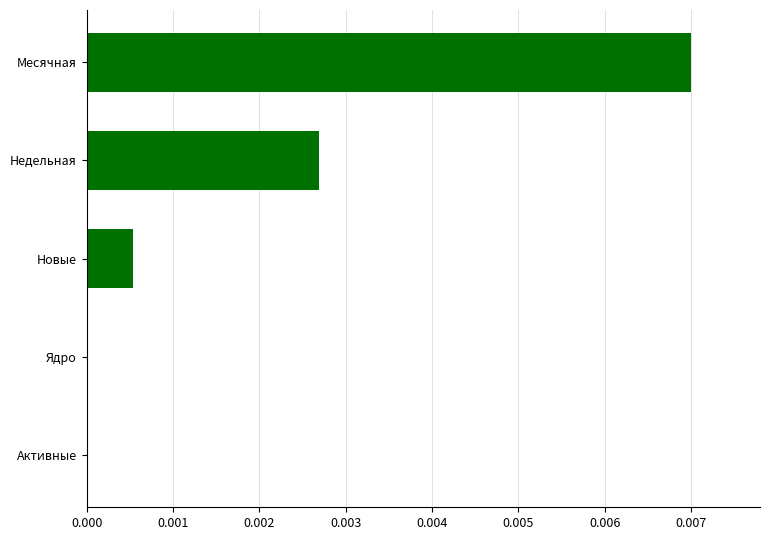

Between Новые and Месячная, which is larger?

Месячная